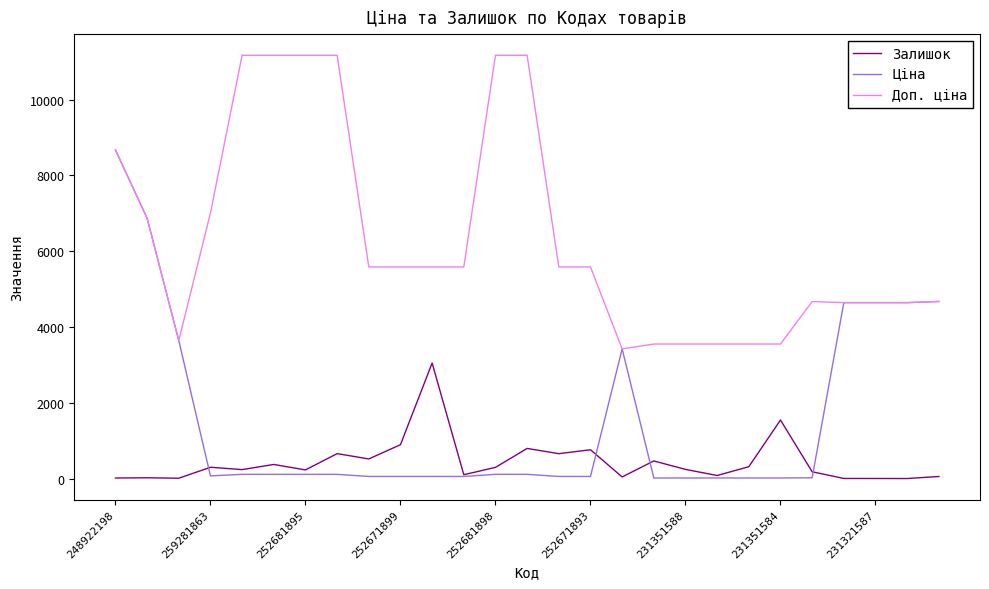

Rank the series by their maximum value, from highest to lowest.

Доп. ціна, Ціна, Залишок